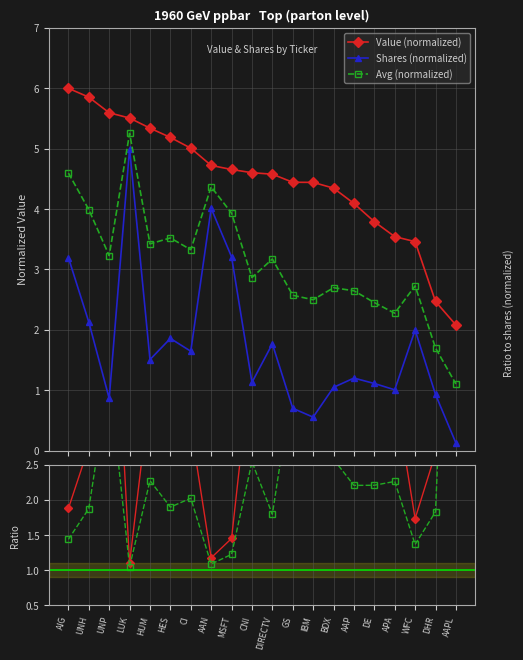

What is the minimum value shown in the chart?

0.1